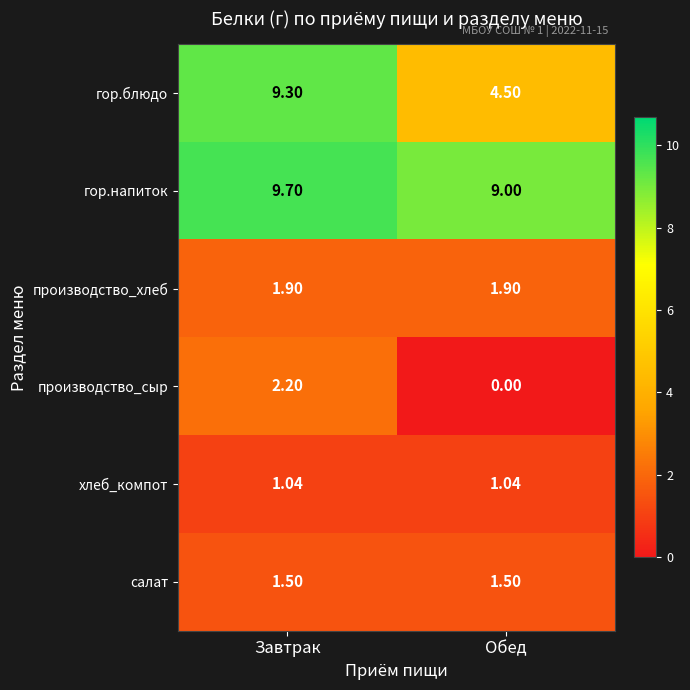

At Обед, list the series in order from smallest to largest.

производство_сыр, хлеб_компот, салат, производство_хлеб, гор.блюдо, гор.напиток